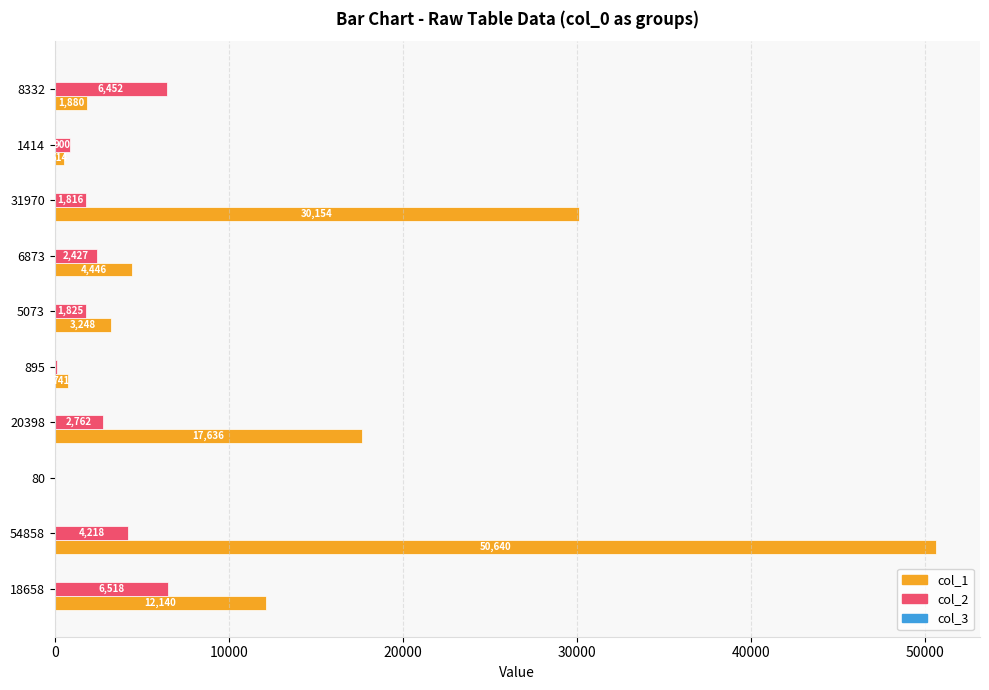

What is the approximate value of col_1 at 5073, to the nearest 100?

3200